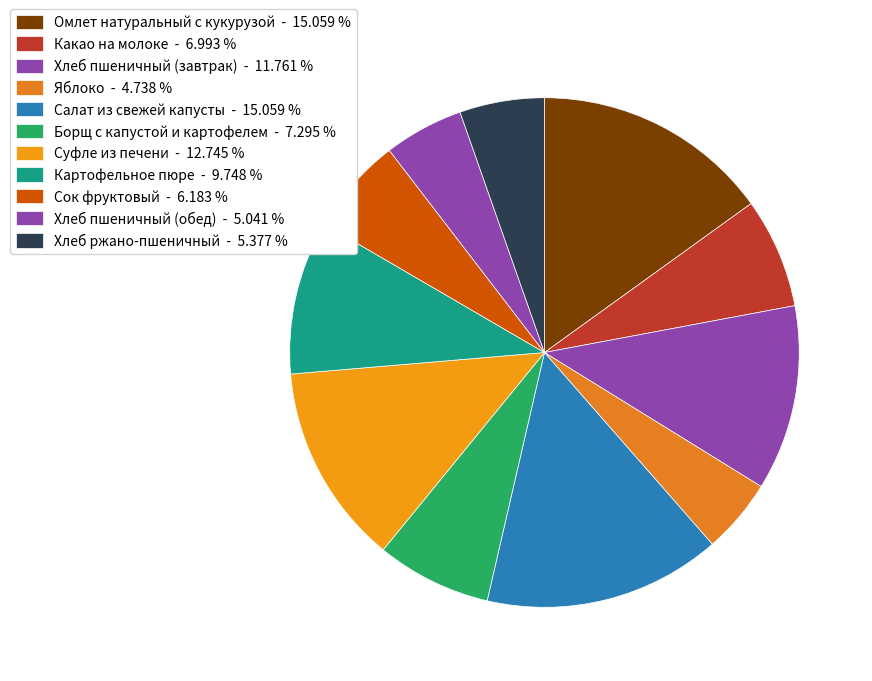

Count the number of slices in the pie.

11